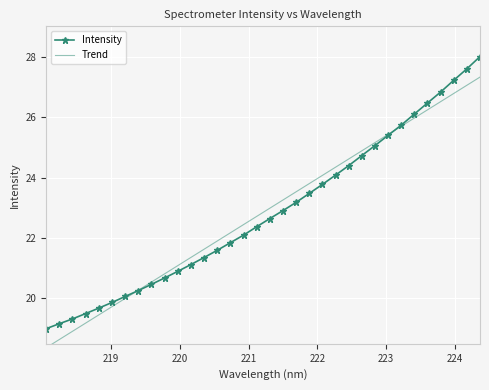

What is the value of the Intensity point at the 6th from the left?

19.9